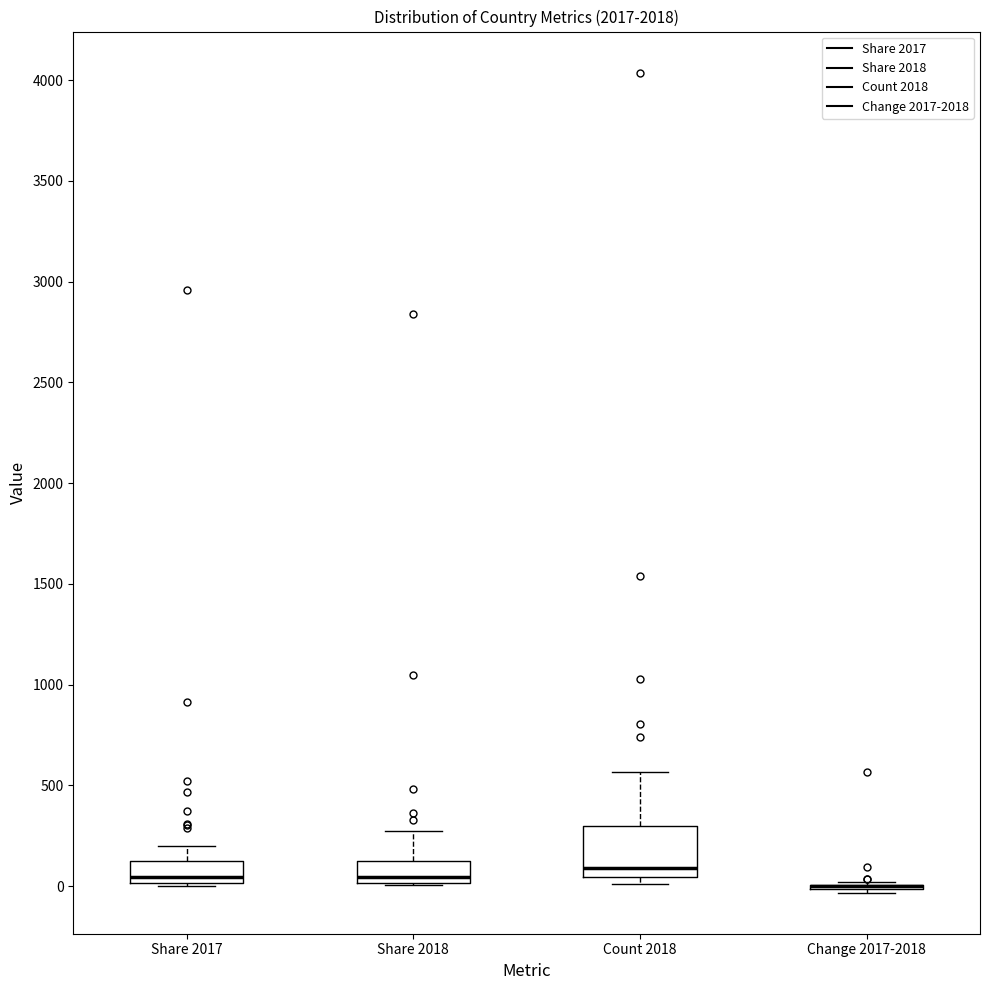

Reading left to right, transcribe this box plot: for each box, give where its median line is, the range the box spans, and where its two whiskers end, as read against the y-axis. The values are not printed on the chart, so give them approximately, as read against the axis.

Share 2017: median 50, box 0 to 100, whiskers 0 (just below the box's lower edge) to 200
Share 2018: median 50, box 0 to 150, whiskers 0 to 250
Count 2018: median 100, box 50 to 300, whiskers 0 to 550
Change 2017-2018: box collapsed to a line at 0, whiskers -50 to 0